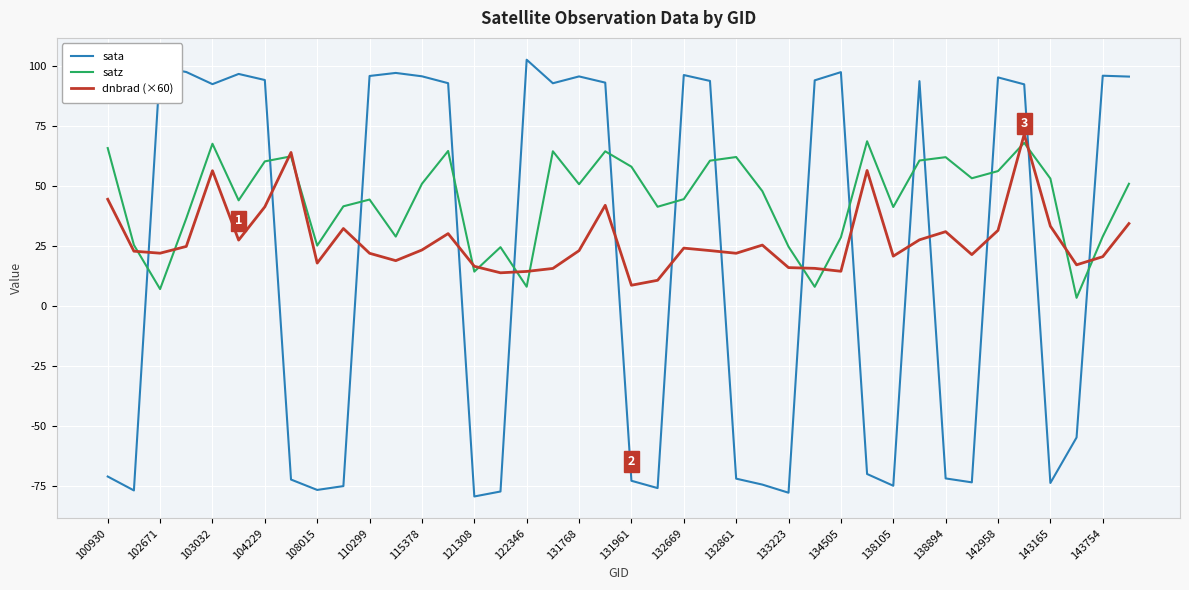

What is the maximum value for sata?

102.6